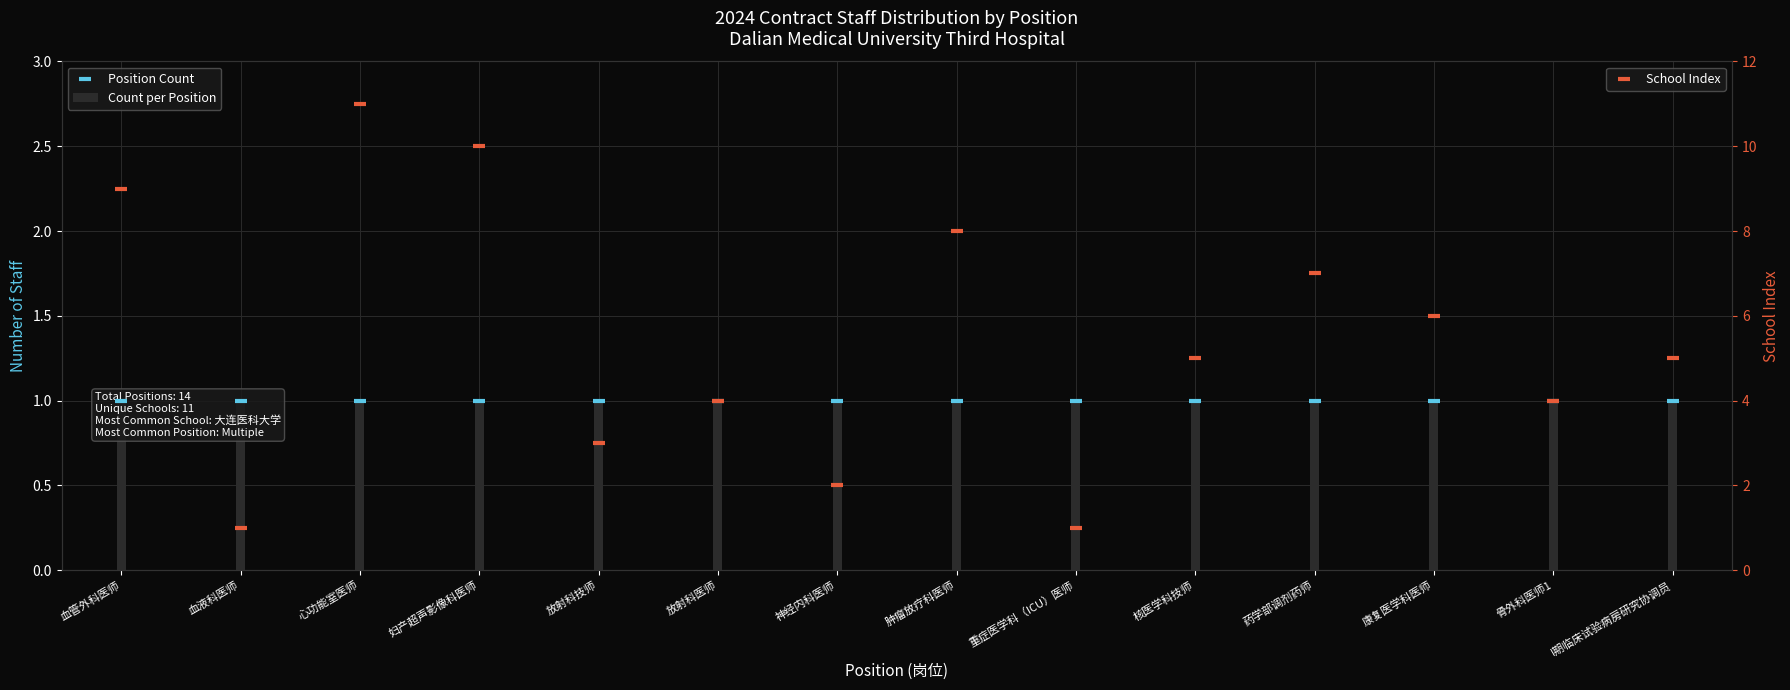

Which series contains the lowest Y value?

Count per Position